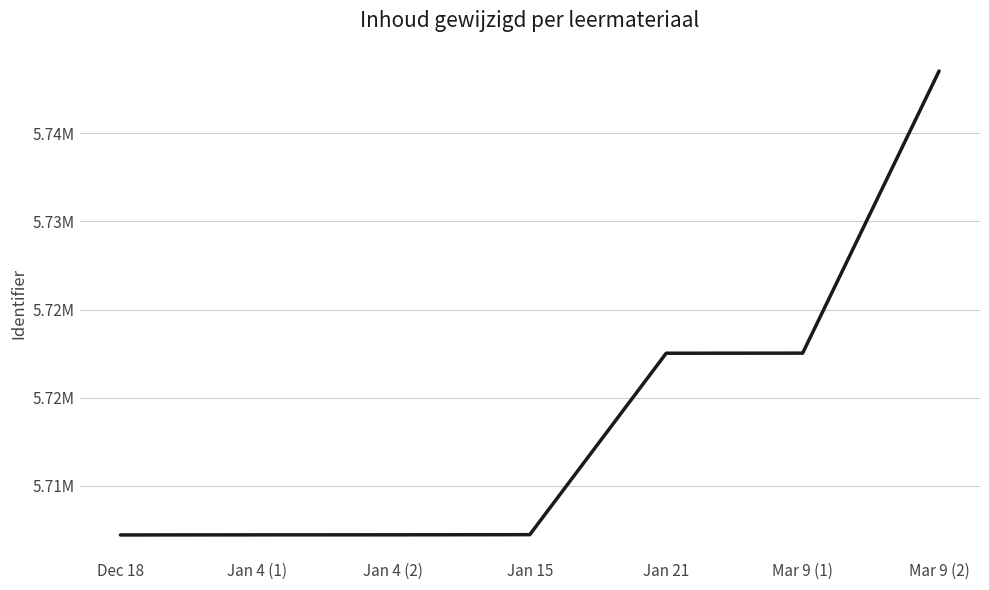

Which category has the highest value across all series?

Mar 9 (2)